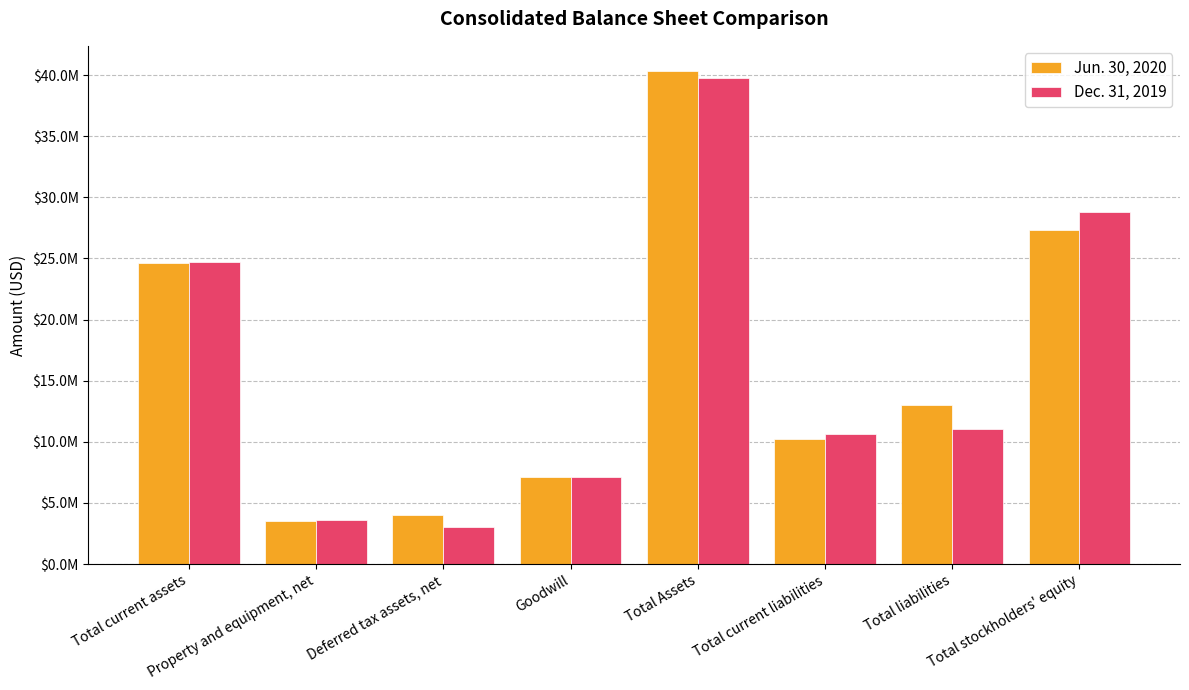

Reading left to right, list all the values displayed in this chart.

Jun. 30, 2020: 24637830	3554648	3975599	7120510	40367438	10256174	13011088	27356350
Dec. 31, 2019: 24675772	3568564	3019823	7120510	39778007	10662601	11011845	28766162